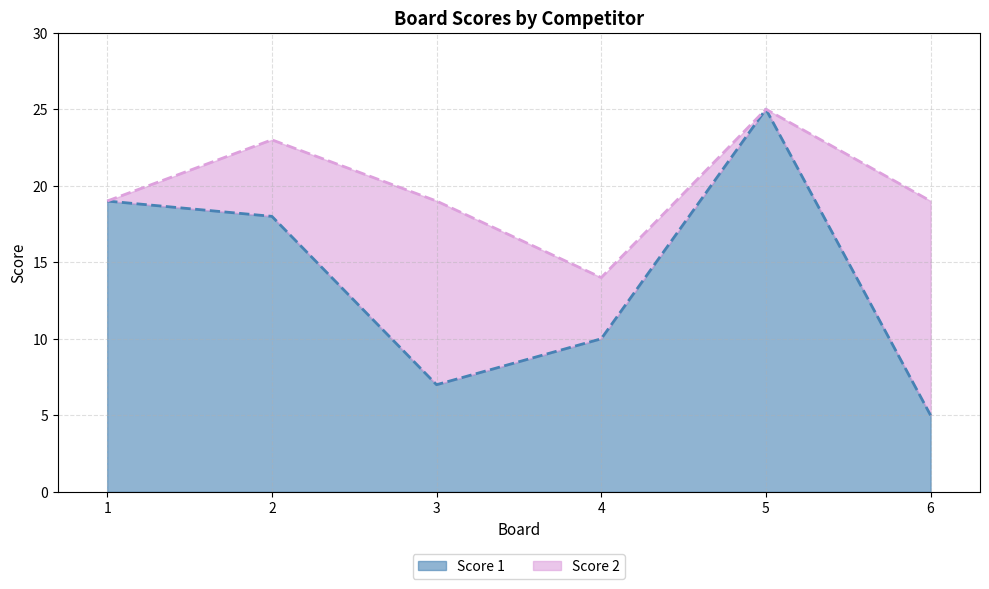

The value at 6 is 5. True or false?

True